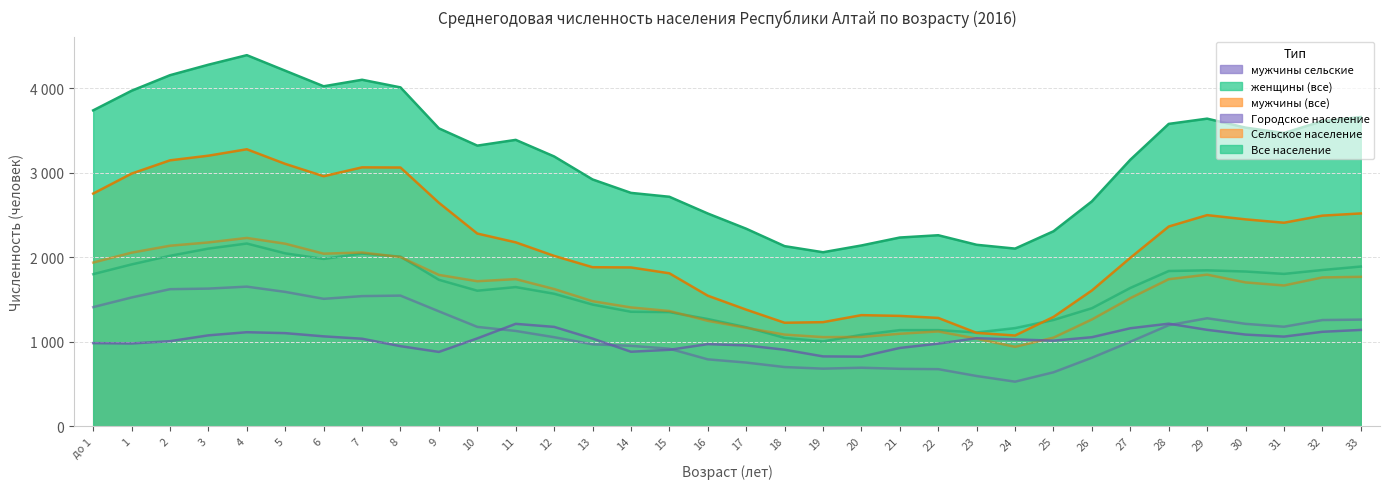

True or false: Городское население and Сельское население intersect in this chart.

False